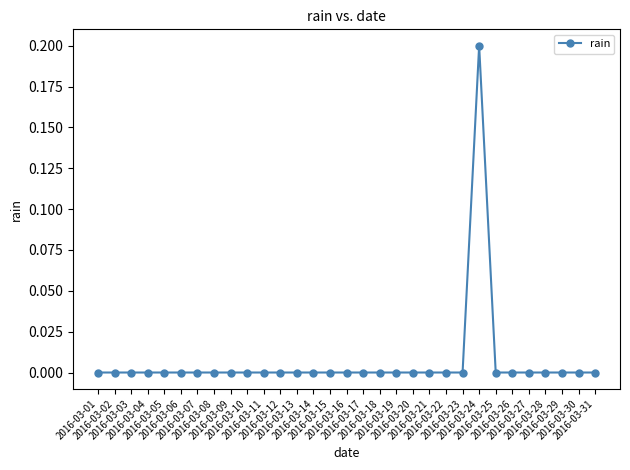

How many categories are shown in the chart?

31